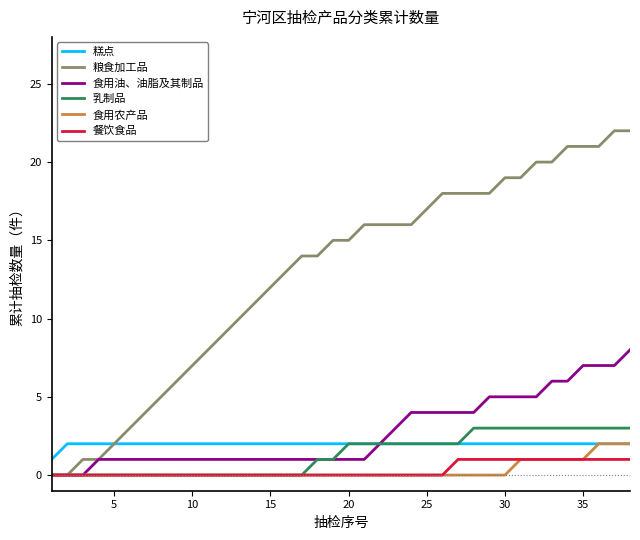

Which series has the widest spread of values?

粮食加工品